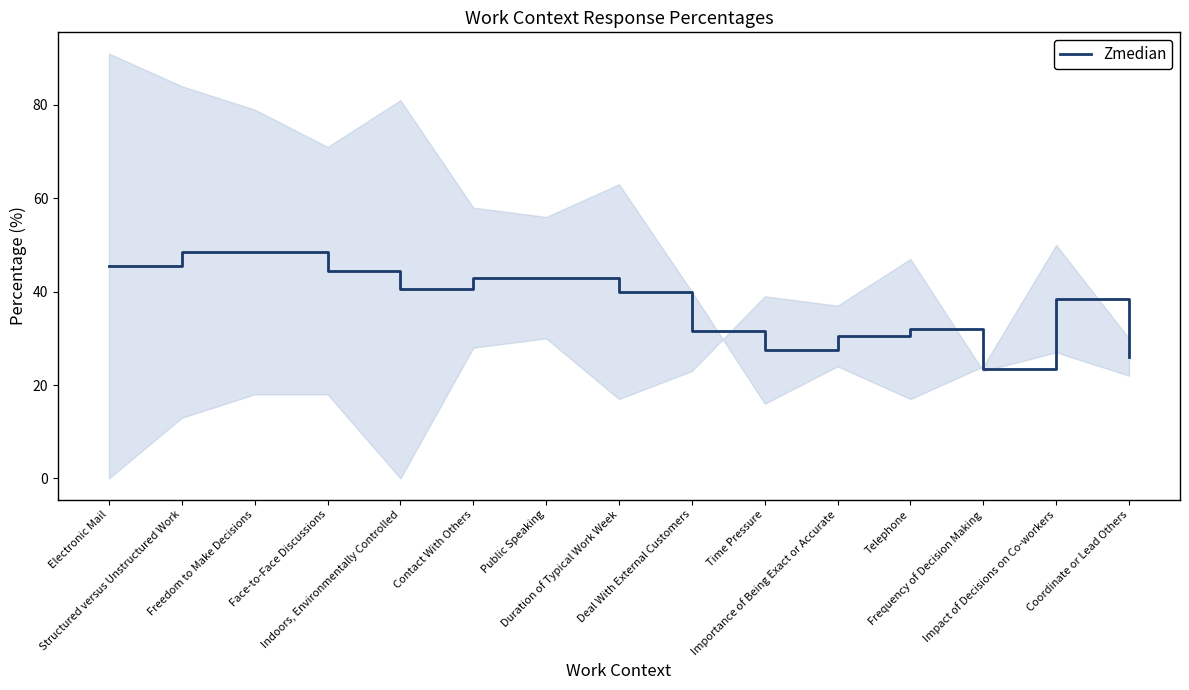

What position from the left is Contact With Others?

6